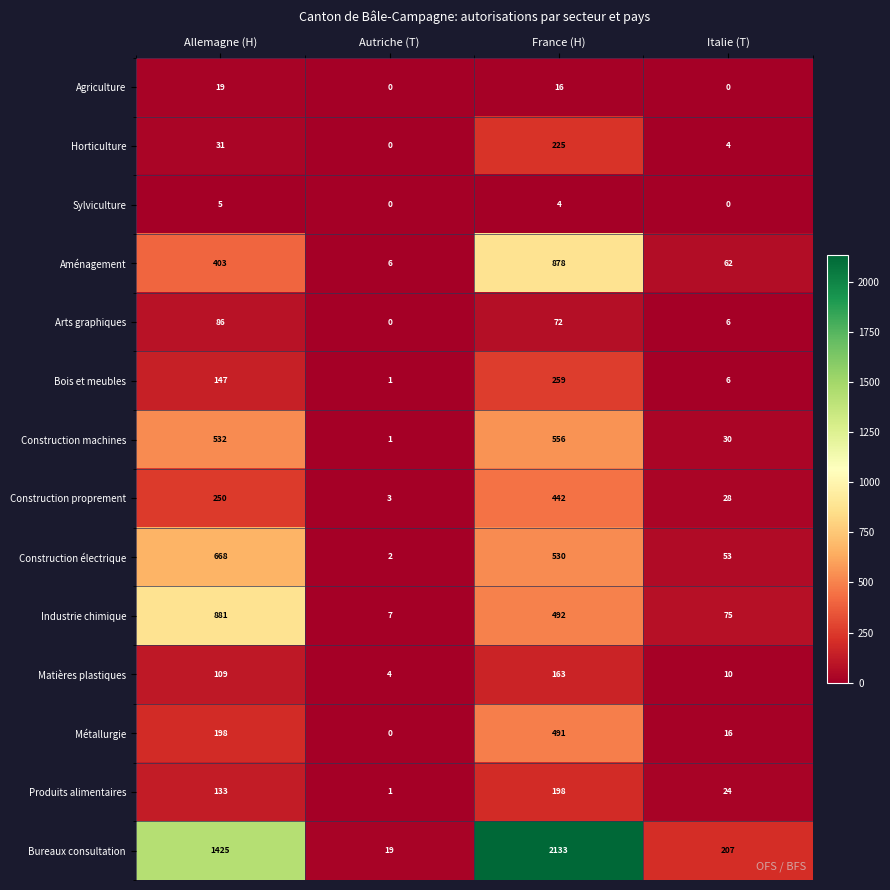

What is the total value across all series at Autriche (T)?

44